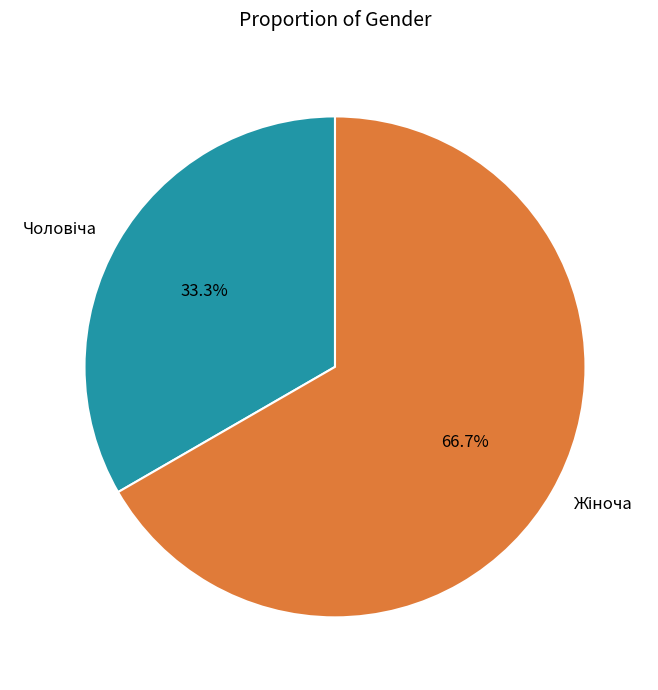

Is there a majority slice in this chart?

Yes